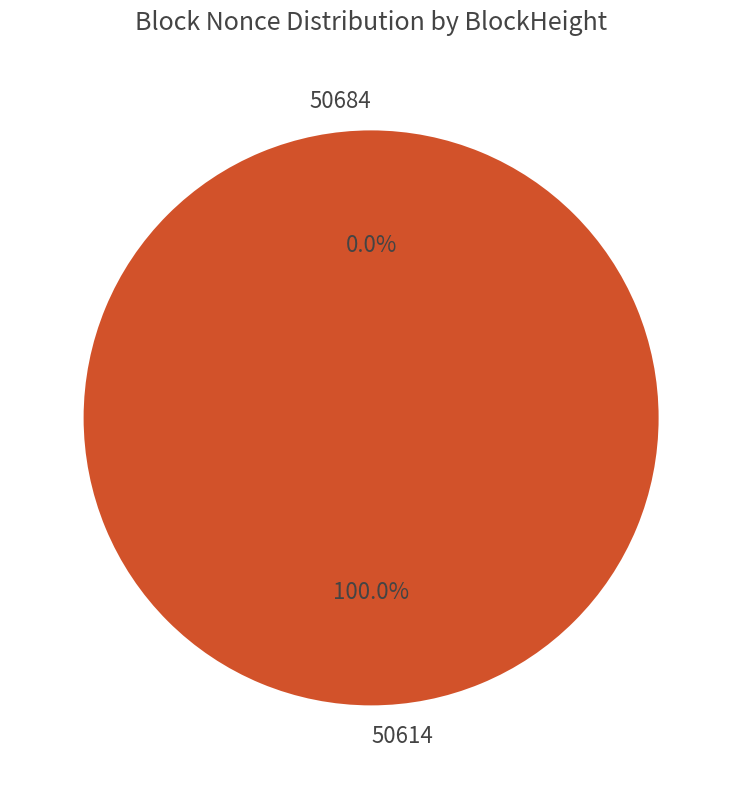

Combined, what portion of the pie is 50684 and 50614?

100.0%